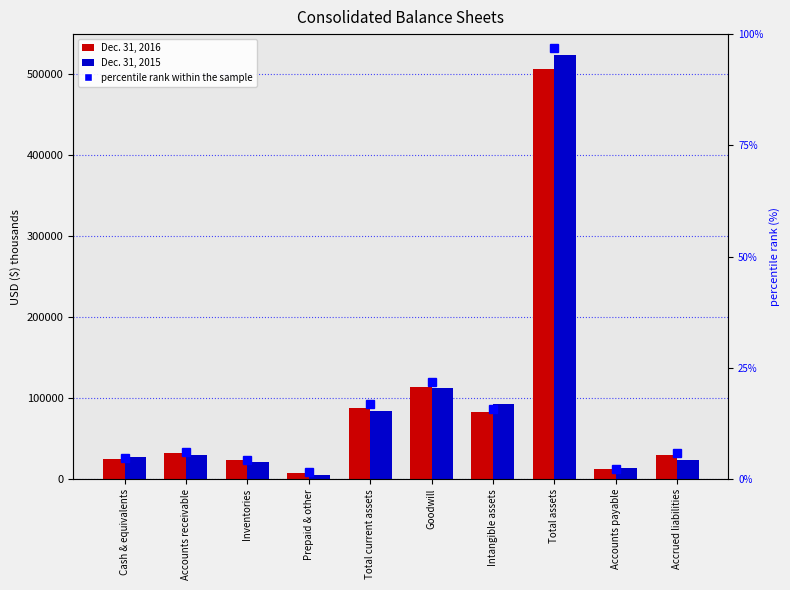

What is the difference between the maximum and minimum values in the Dec. 31, 2016 series?

498123.0